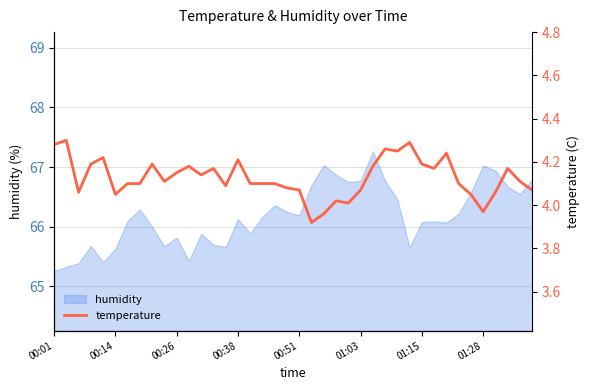

What is the maximum value for humidity?

67.3